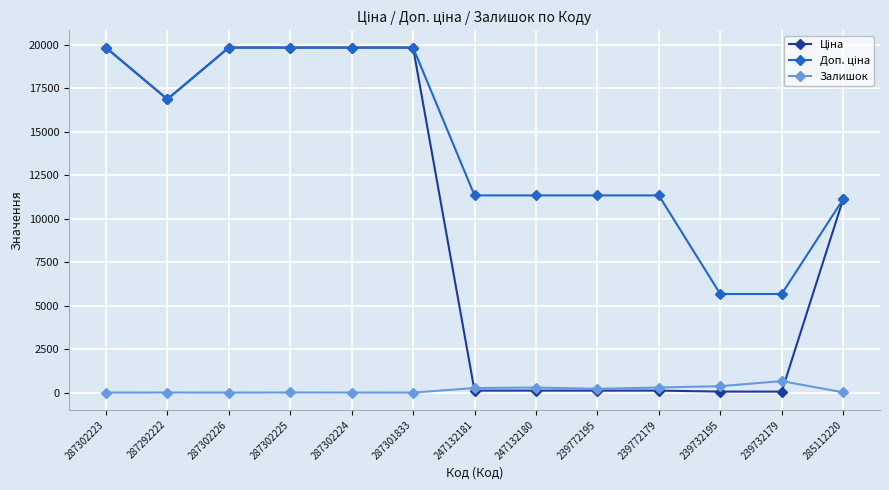

At how many categories does at least one series exceed 4799?

13